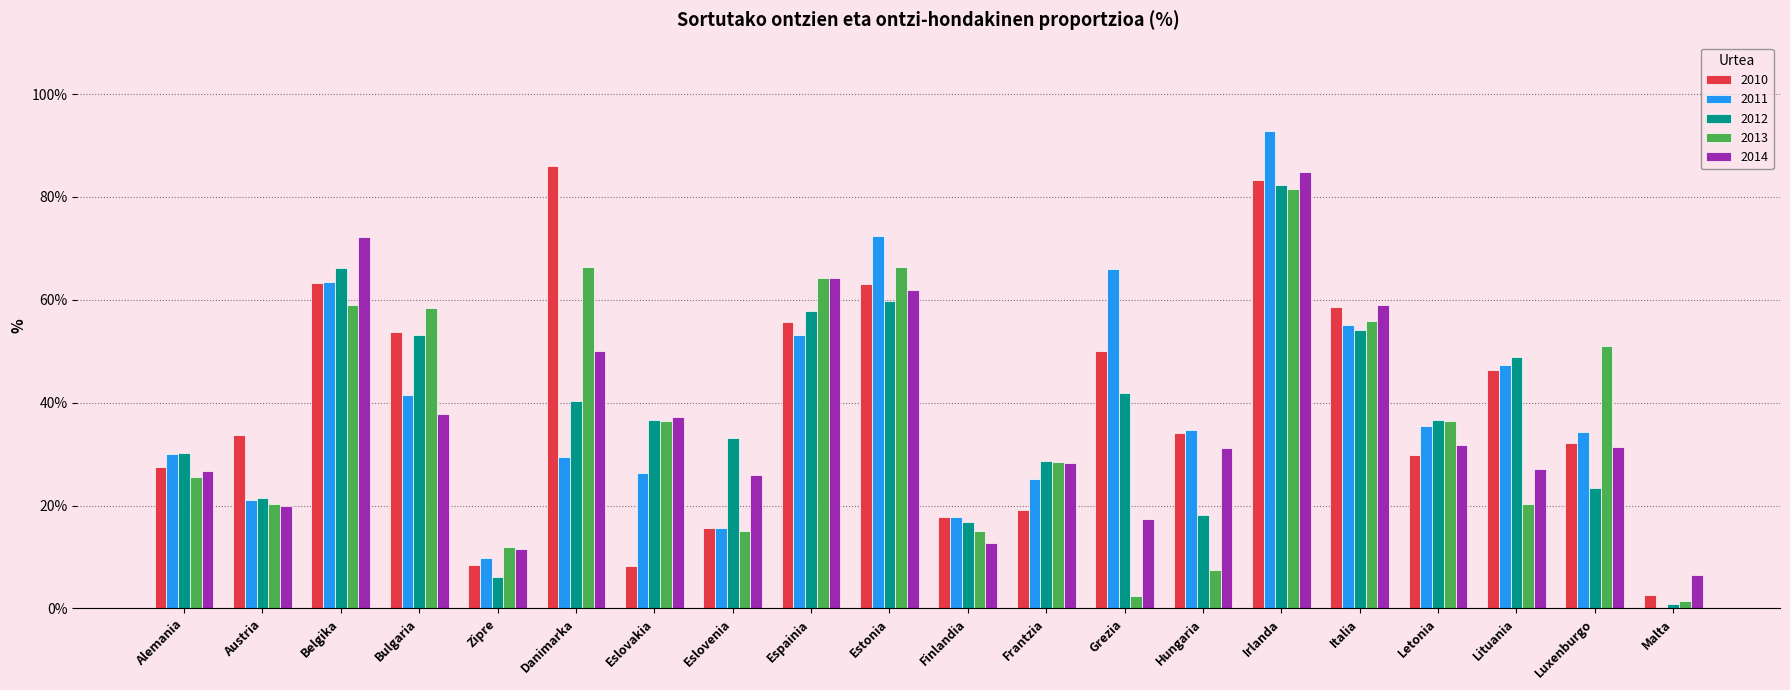

At which category is the sum across all series the highest?

Irlanda